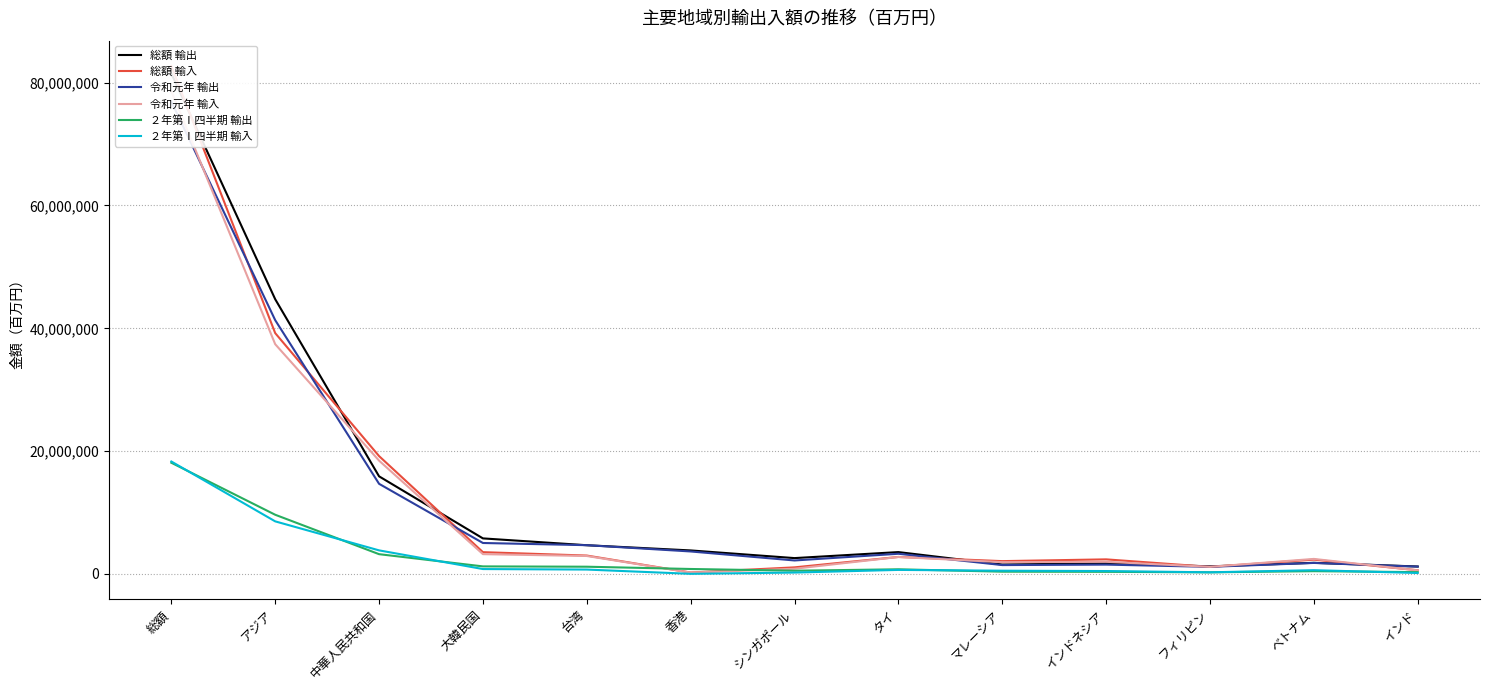

Reading left to right, list all the values displayed in this chart.

総額 輸出: 81478753	44735606	15897740	5792562	4679208	3832339	2584088	3562499	1538662	1743075	1243163	1814163	1215277
総額 輸入: 82703304	39217776	19193653	3550464	2997514	234660	1075967	2770728	2091021	2378912	1152433	2335237	607163
令和元年 輸出: 76931665	41326804	14681945	5043824	4688545	3665365	2198787	3290636	1448960	1524280	1161260	1797058	1196500
令和元年 輸入: 78599510	37413020	18453731	3227104	2927625	225106	851244	2765055	1926305	1981960	1156146	2450876	585500
２年第Ⅰ四半期 輸出: 18110541	9642701	3223312	1233480	1181178	811735	528729	760641	371794	347147	266729	455584	299859
２年第Ⅰ四半期 輸入: 18311867	8565892	3842637	800344	717366	23612	230850	661718	529461	477604	269936	615230	158318